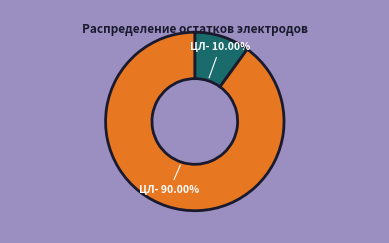

Does any single category account for the majority?

Yes